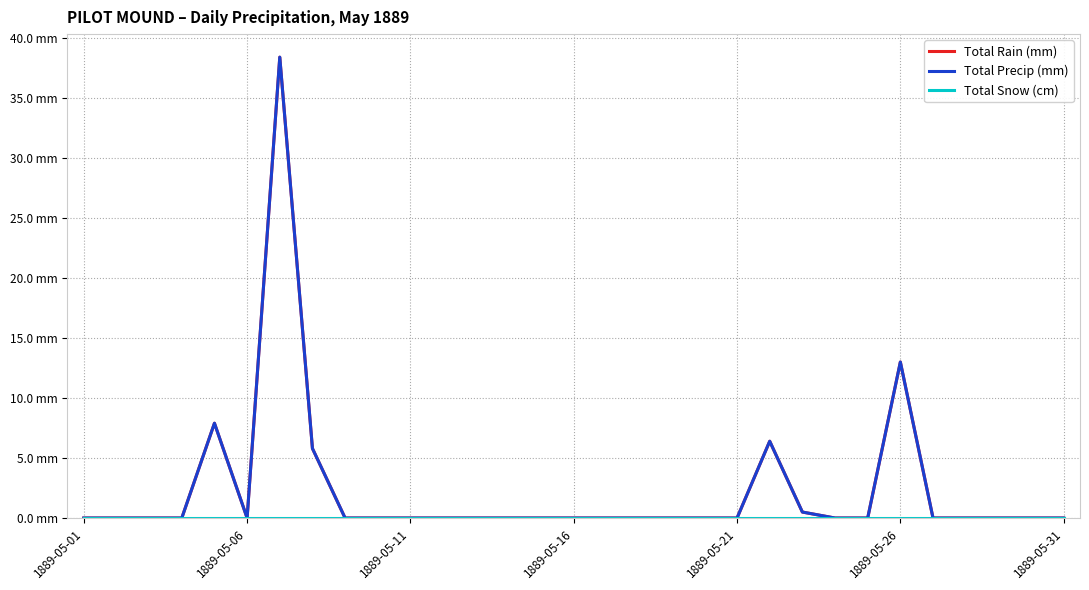

Reading left to right, extract all data points from this chart.

Total Rain (mm): 0.0	0.0	0.0	0.0	7.9	0.0	38.4	5.8	0.0	0.0	0.0	0.0	0.0	0.0	0.0	0.0	0.0	0.0	0.0	0.0	0.0	6.4	0.5	0.0	0.0	13.0	0.0	0.0	0.0	0.0	0.0
Total Precip (mm): 0.0	0.0	0.0	0.0	7.9	0.0	38.4	5.8	0.0	0.0	0.0	0.0	0.0	0.0	0.0	0.0	0.0	0.0	0.0	0.0	0.0	6.4	0.5	0.0	0.0	13.0	0.0	0.0	0.0	0.0	0.0
Total Snow (cm): 0.0	0.0	0.0	0.0	0.0	0.0	0.0	0.0	0.0	0.0	0.0	0.0	0.0	0.0	0.0	0.0	0.0	0.0	0.0	0.0	0.0	0.0	0.0	0.0	0.0	0.0	0.0	0.0	0.0	0.0	0.0